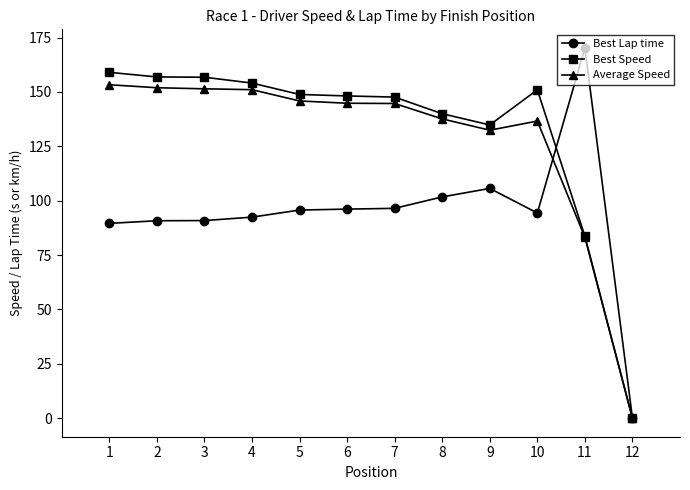

What is the maximum value shown in the chart?

170.3